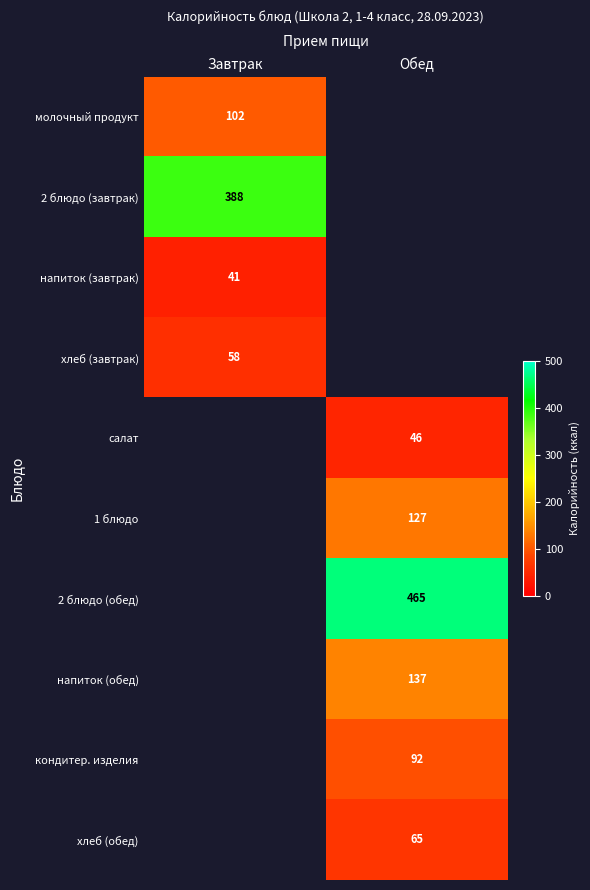

Which has a higher value, Обед or Завтрак?

Завтрак